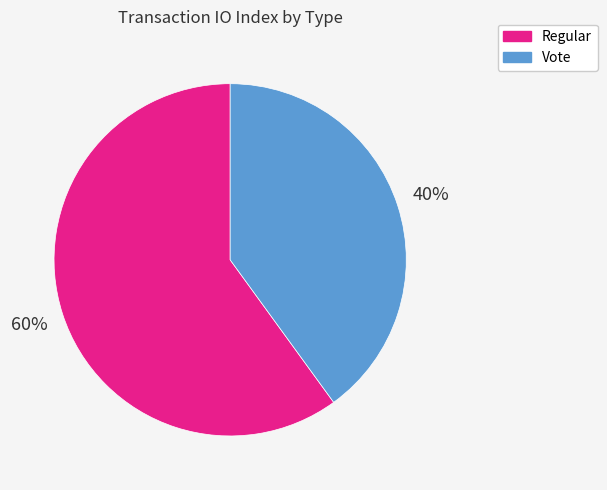

How many segments does this pie chart have?

2